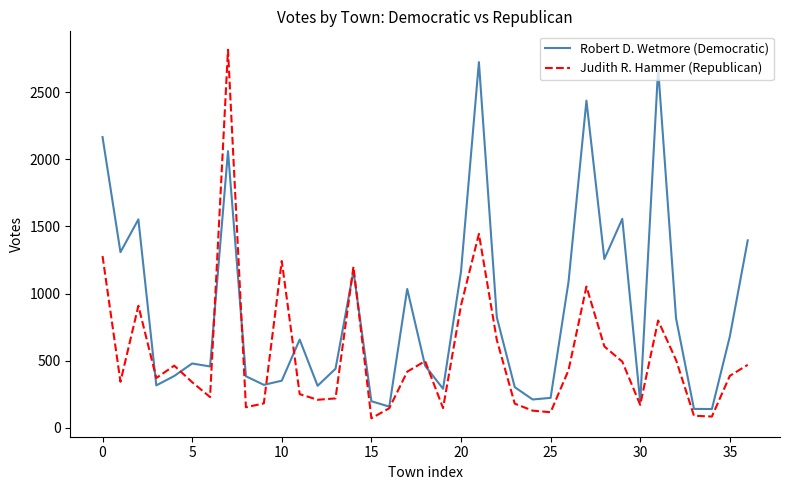

What is the smallest value displayed?

71